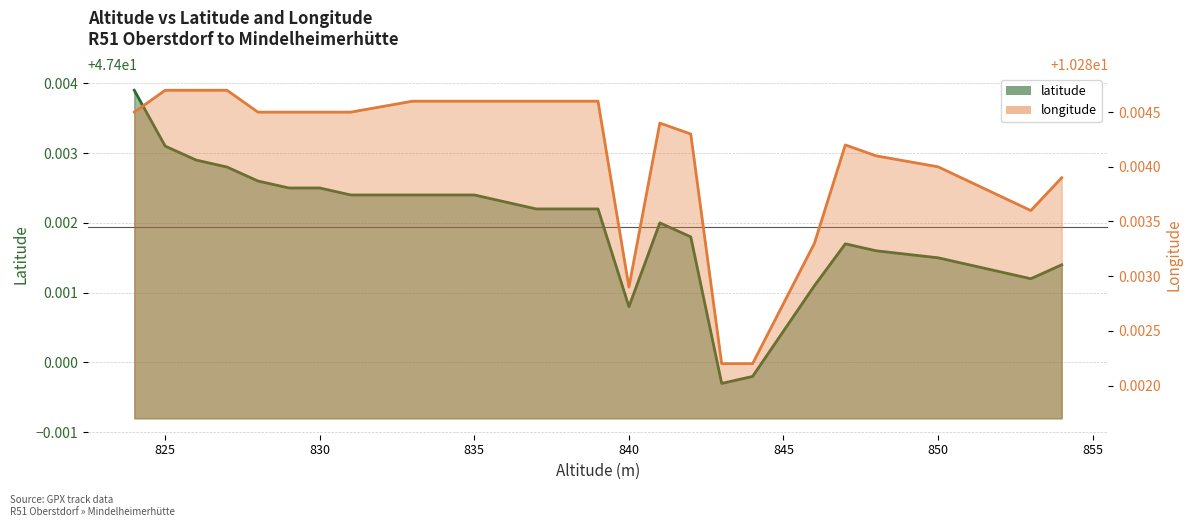

The value of longitude at 846 is 16.2. True or false?

False